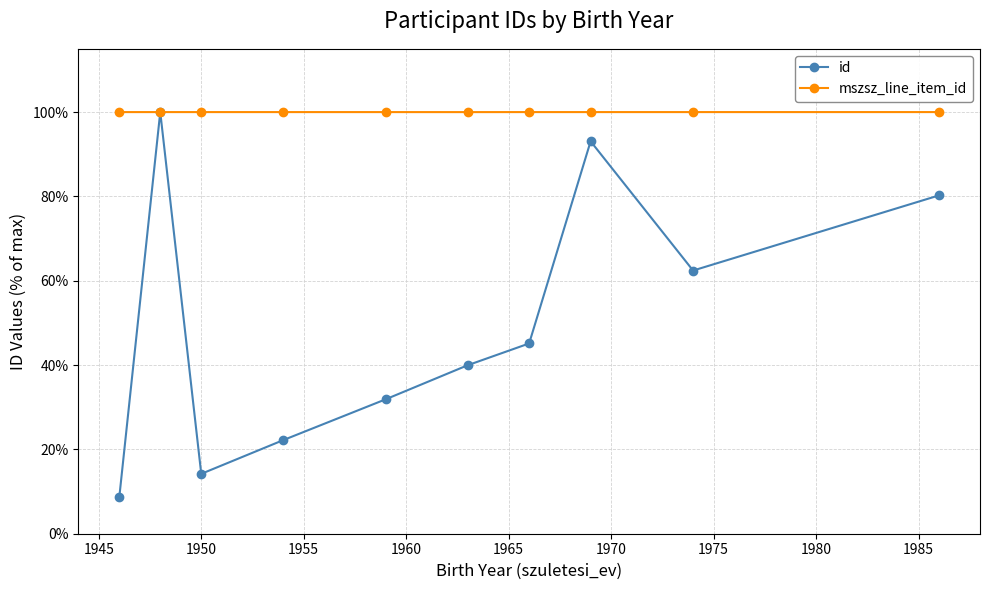

How many lines are shown in the chart?

2